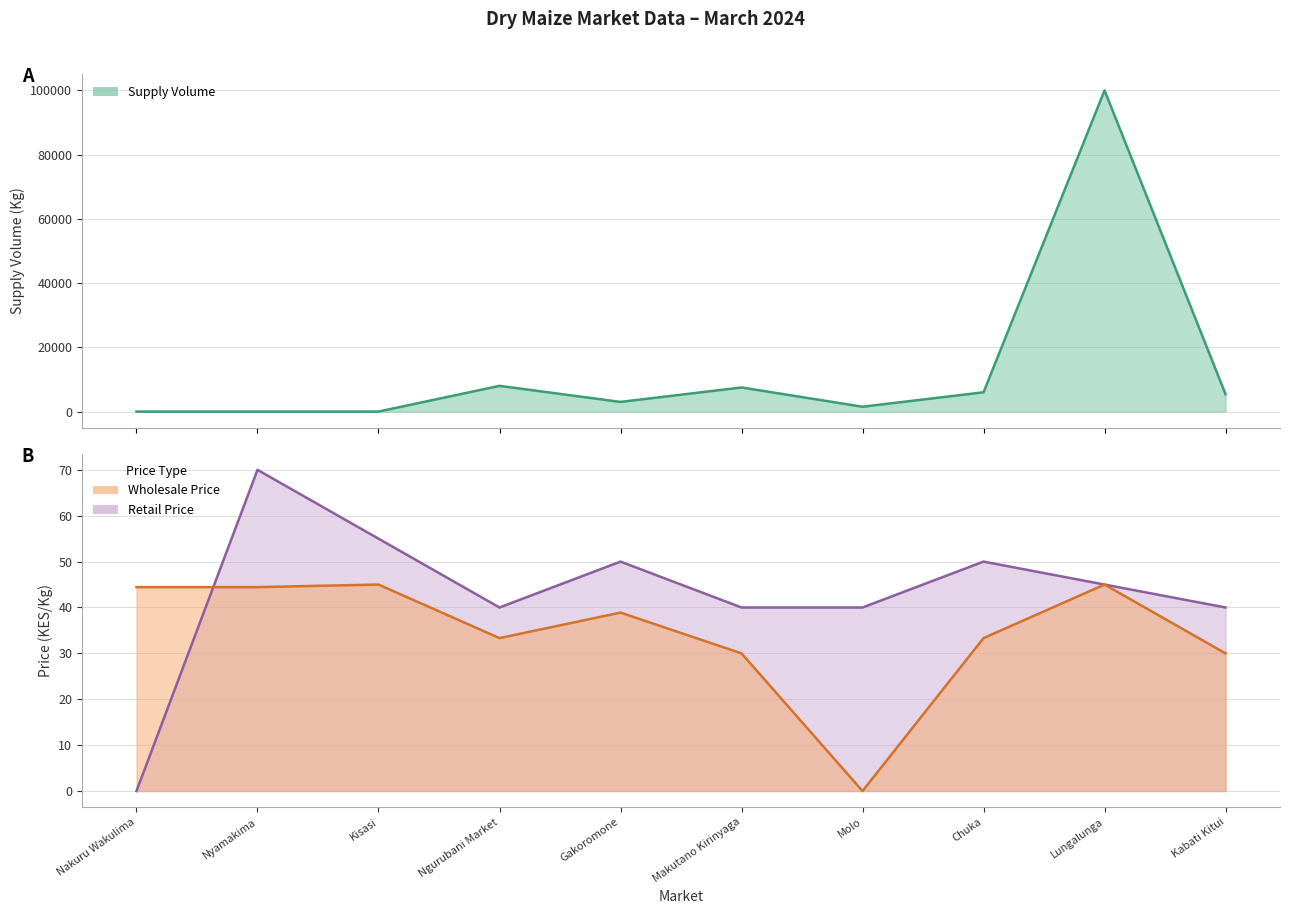

Reading left to right, extract all data points from this chart.

Nakuru Wakulima=0	Nyamakima=0	Kisasi=0	Ngurubani Market=8000	Gakoromone=3000	Makutano Kirinyaga=7500	Molo=1500	Chuka=6000	Lungalunga=100000	Kabati Kitui=5400